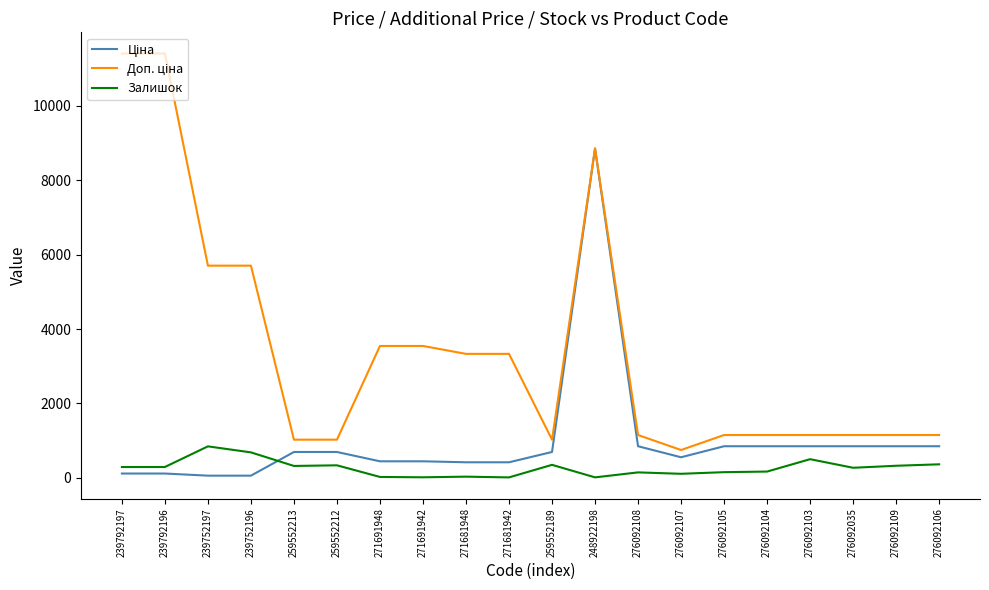

True or false: Залишок has a value of 167.0 at 276092104.

True